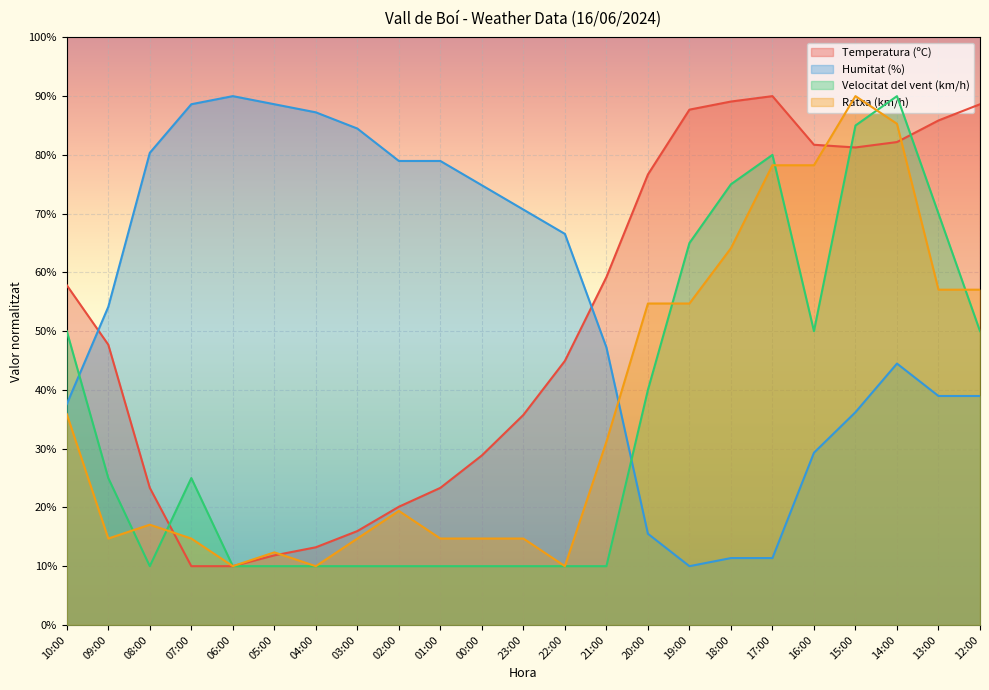

What is the difference between the maximum and minimum values in the Velocitat del vent (km/h) series?

80.0